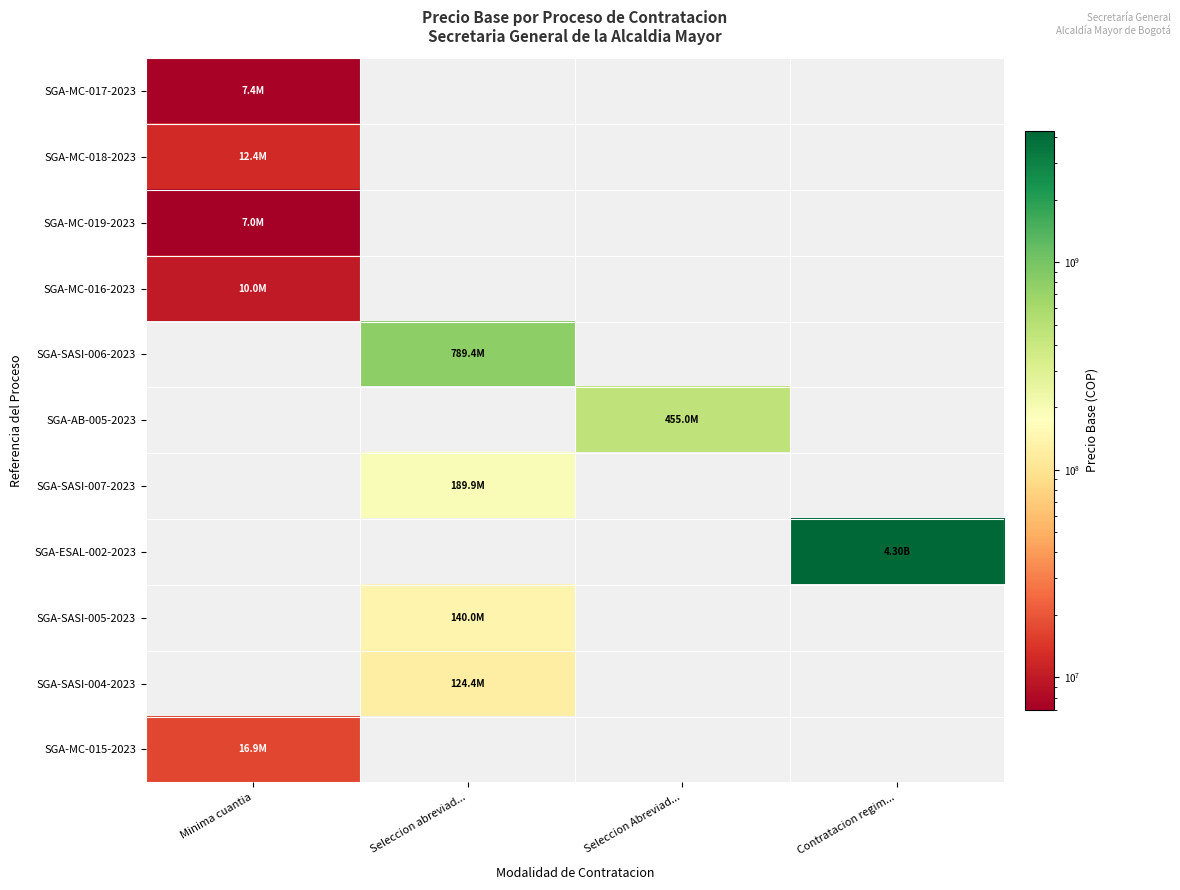

Which category has the highest value across all series?

Contratacion regim...